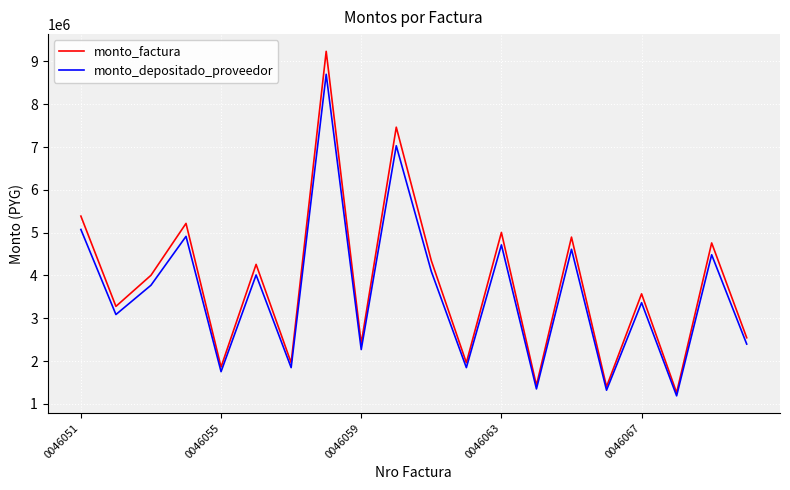

Which series has the widest spread of values?

monto_factura